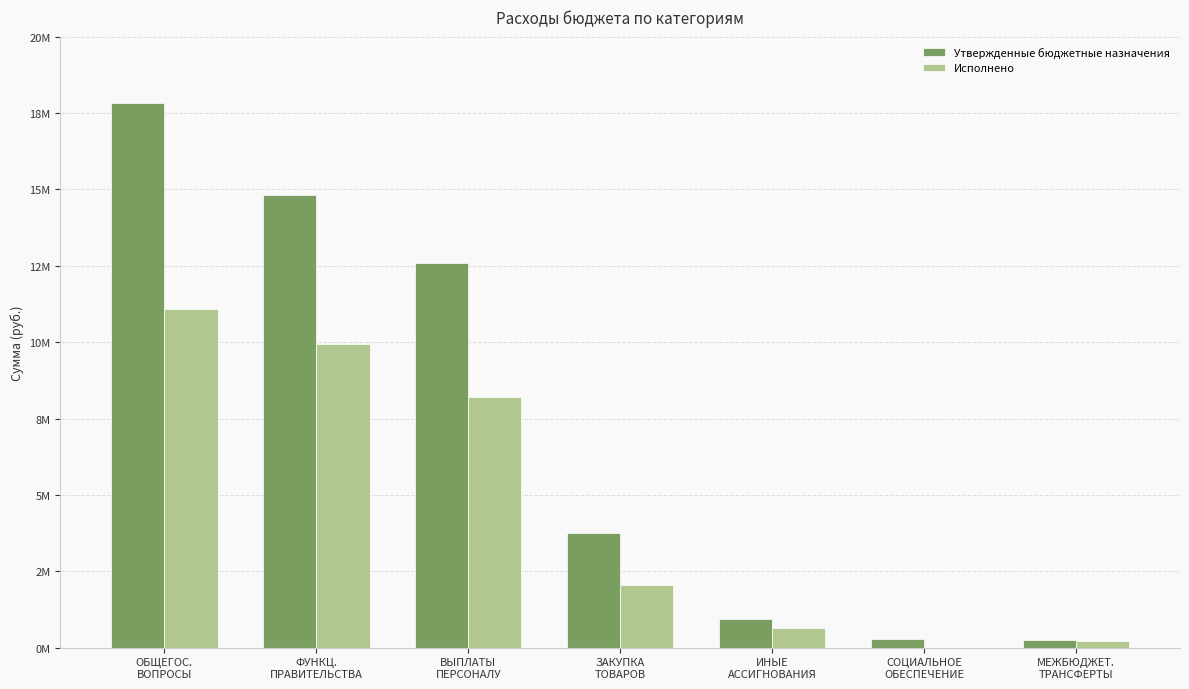

At which category is the sum across all series the highest?

ОБЩЕГОС.
ВОПРОСЫ